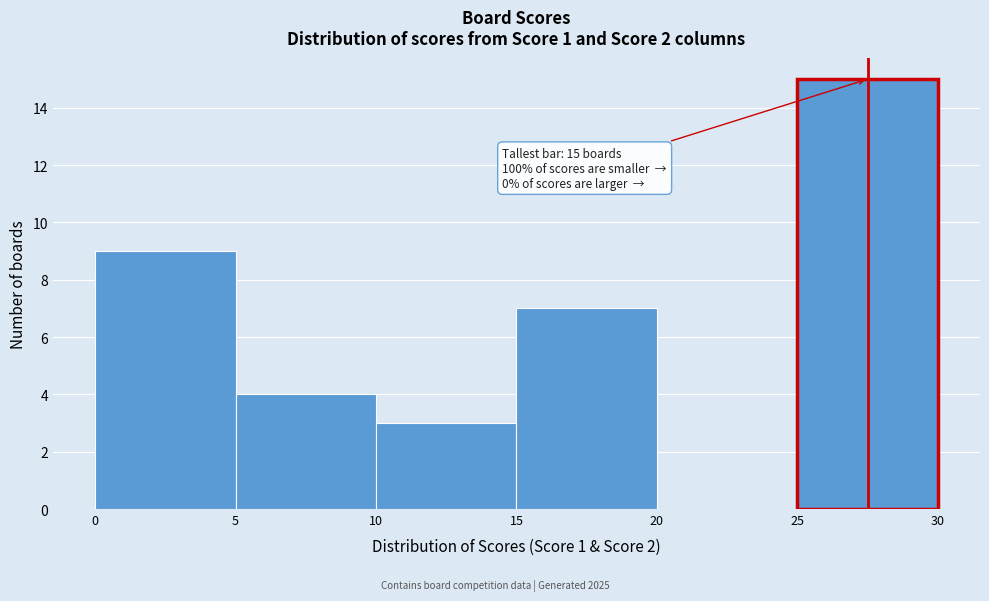

Which range on the x-axis has the tallest bar?

25 to 30